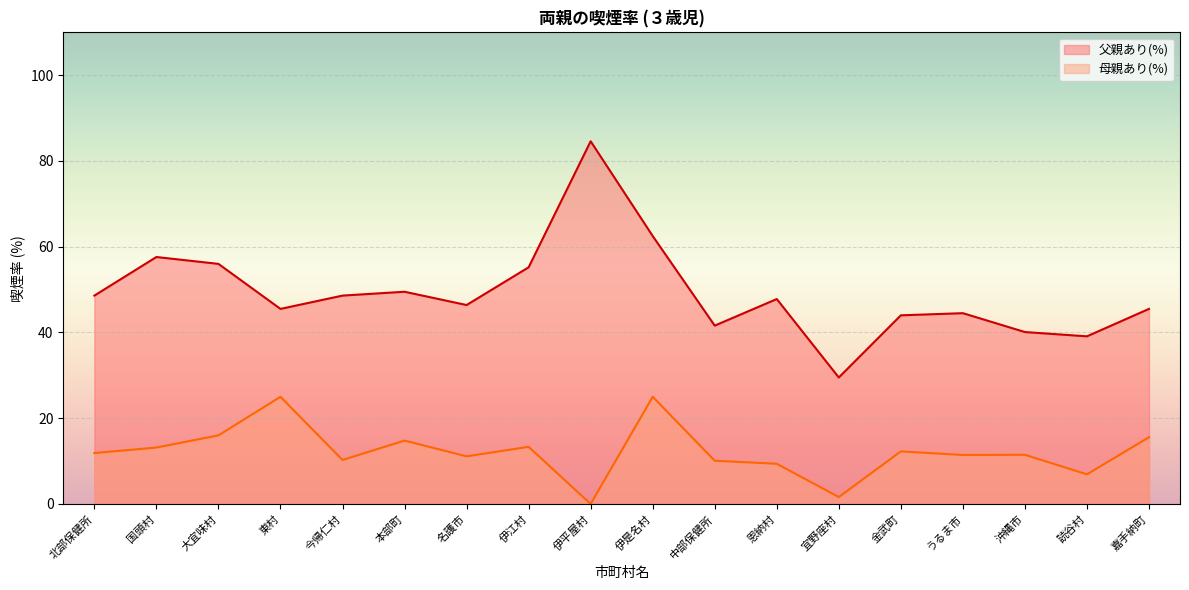

Which has a higher value, 名護市 or 伊平屋村?

伊平屋村